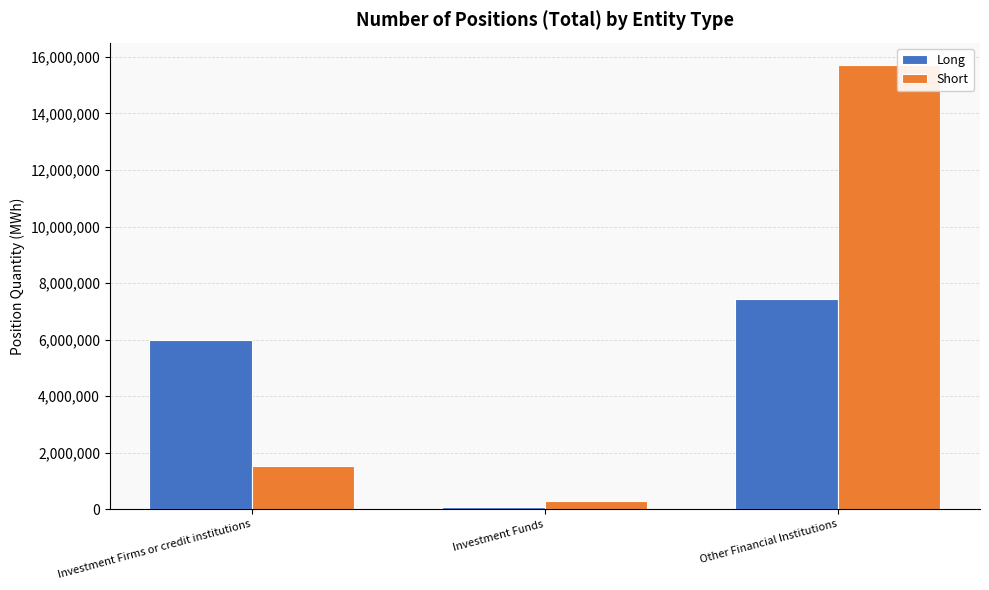

Which category has the lowest value in the Long series?

Investment Funds